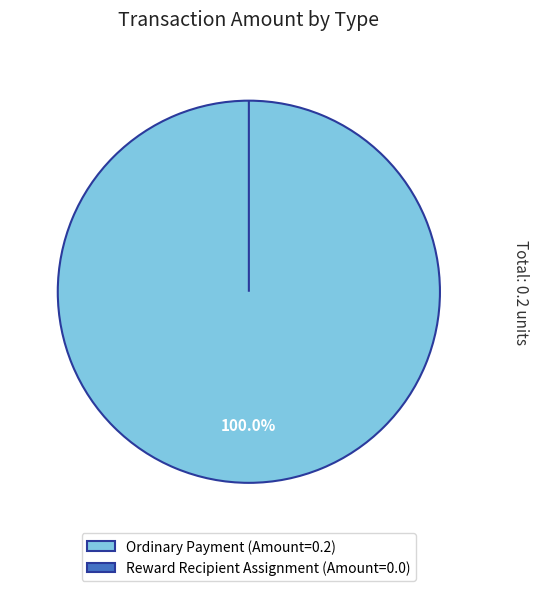

To the nearest percent, what portion does Ordinary Payment represent?

100%